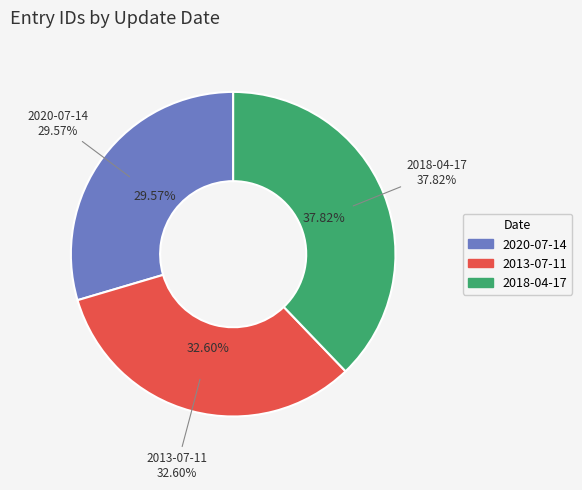

Does 2018-04-17 account for over 50% of the chart?

No